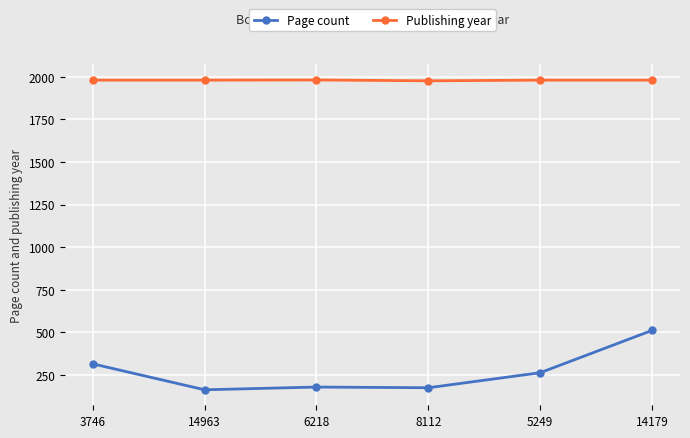

List the series in order of their overall mean, lowest first.

Page count, Publishing year